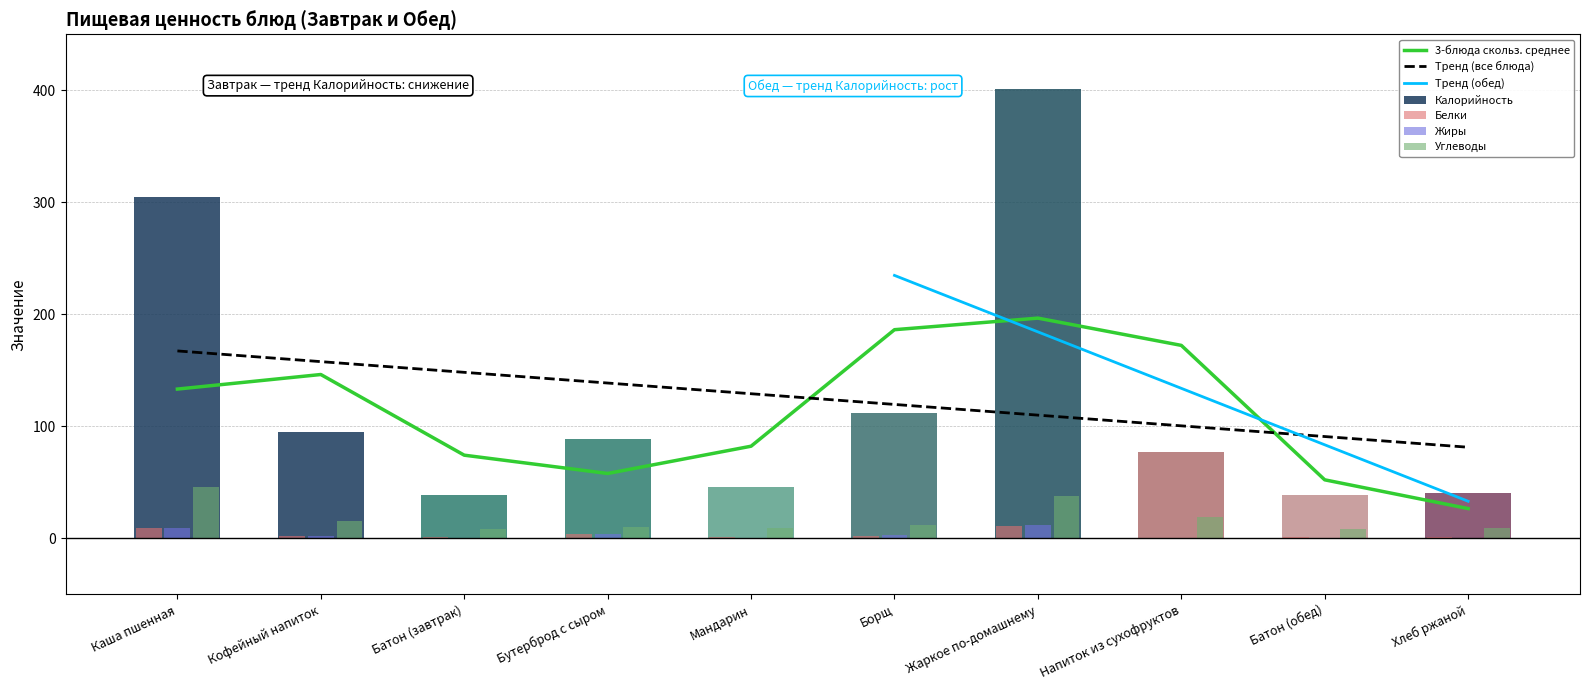

The Углеводы series shows 9 at Хлеб ржаной. True or false?

True